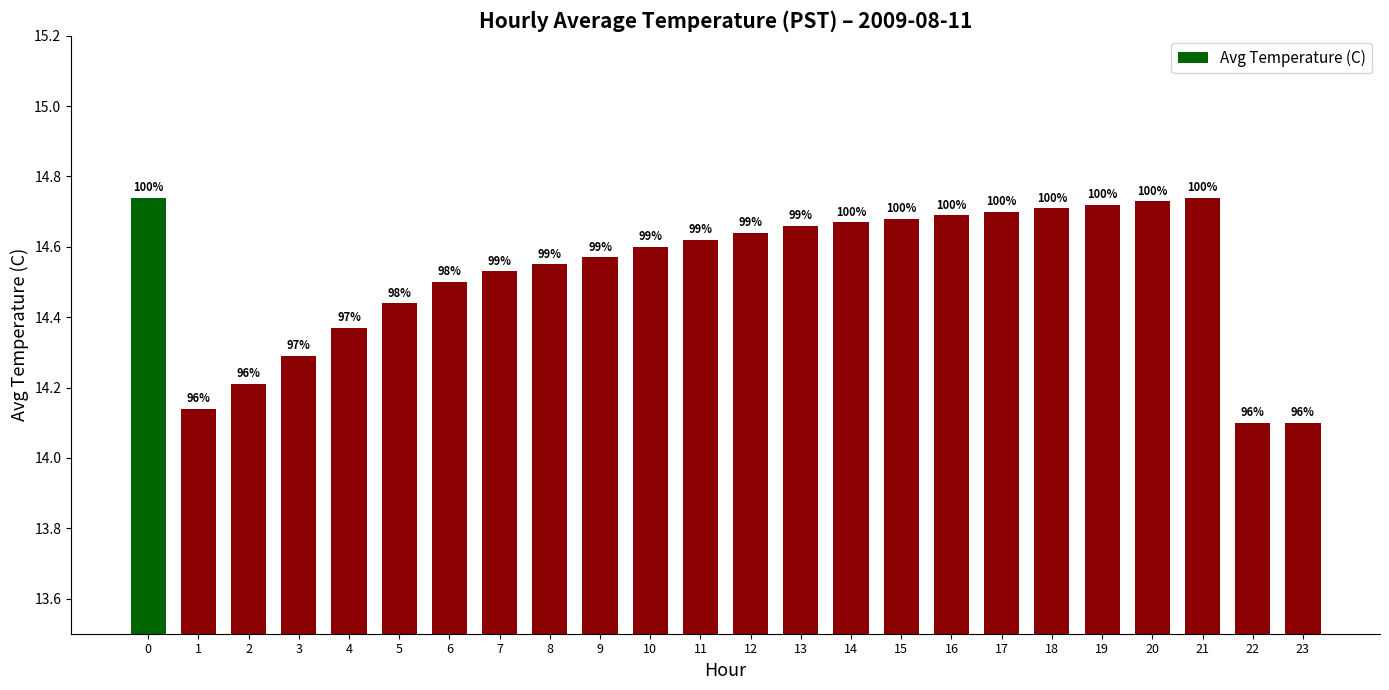

Approximately how many times larger is the value at 10 compared to 12?

1.0